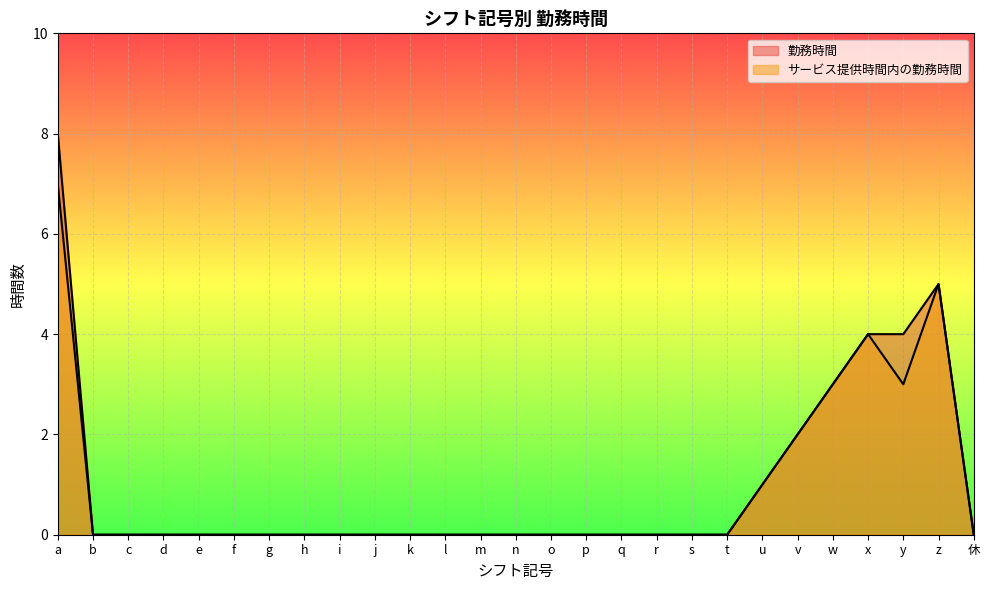

The value of サービス提供時間内の勤務時間 at l is 0. True or false?

True